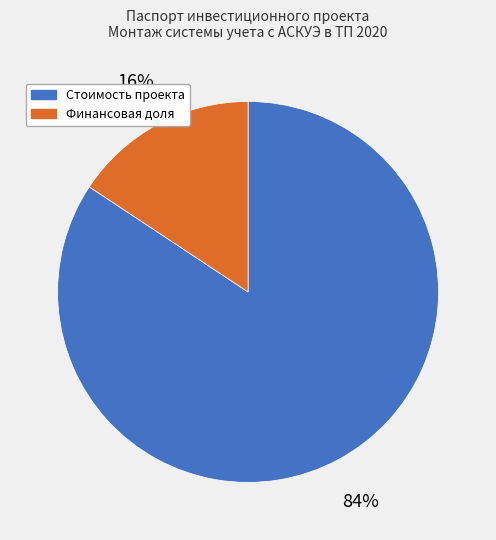

How many segments does this pie chart have?

2